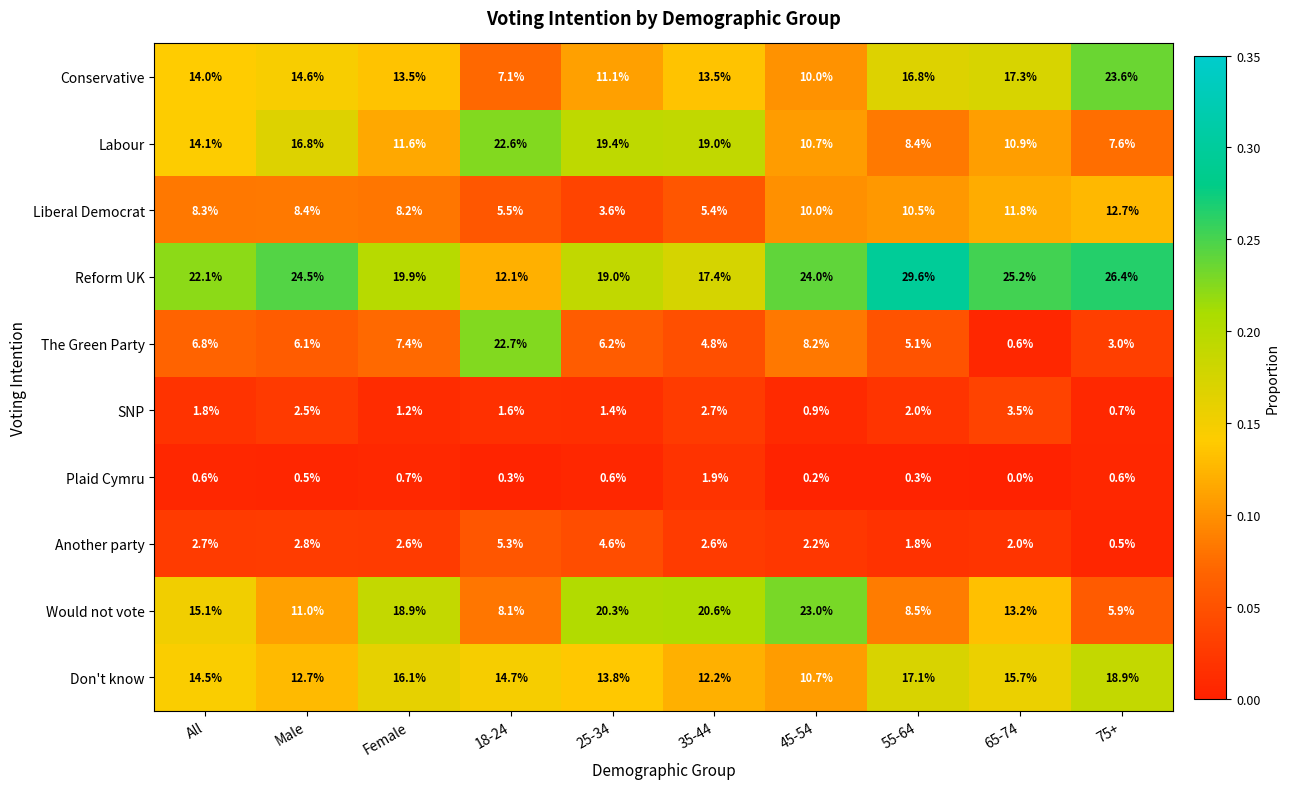

What is the spread (max minus min) of values at 35-44?

18.7